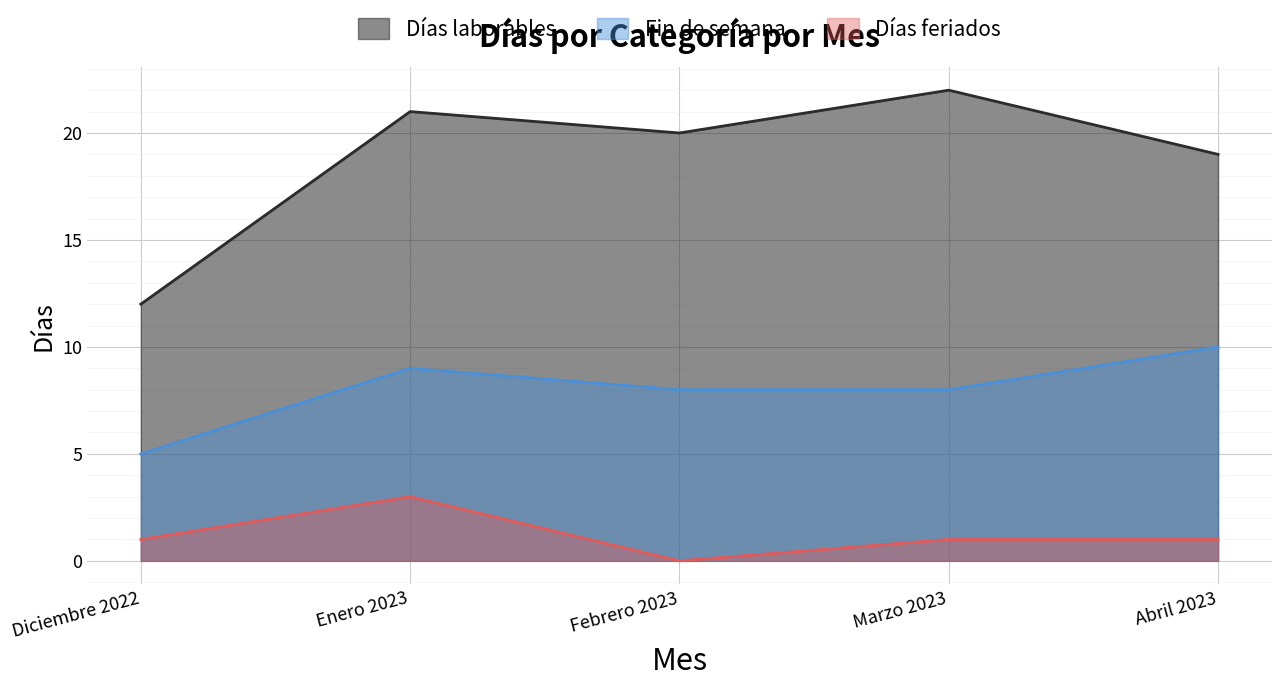

At which category is the sum across all series the highest?

Enero 2023